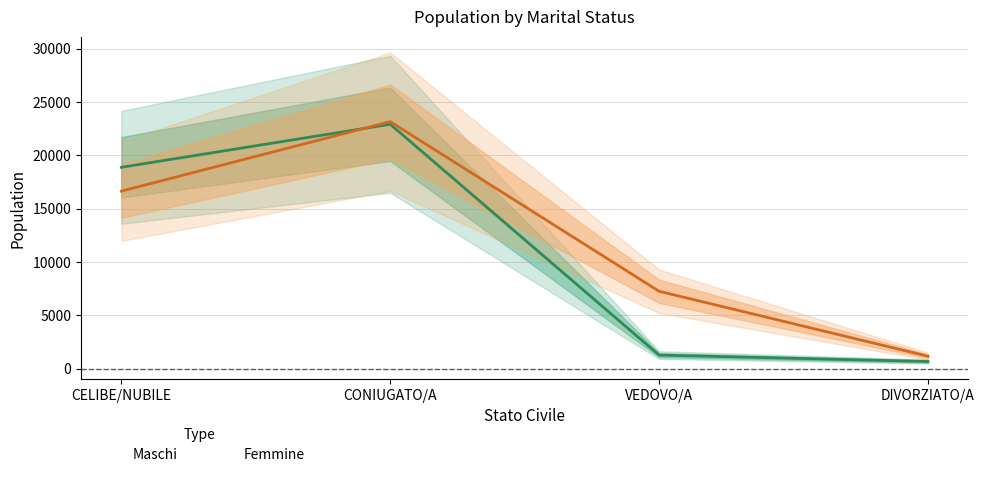

Which category has the lowest value across all series?

DIVORZIATO/A